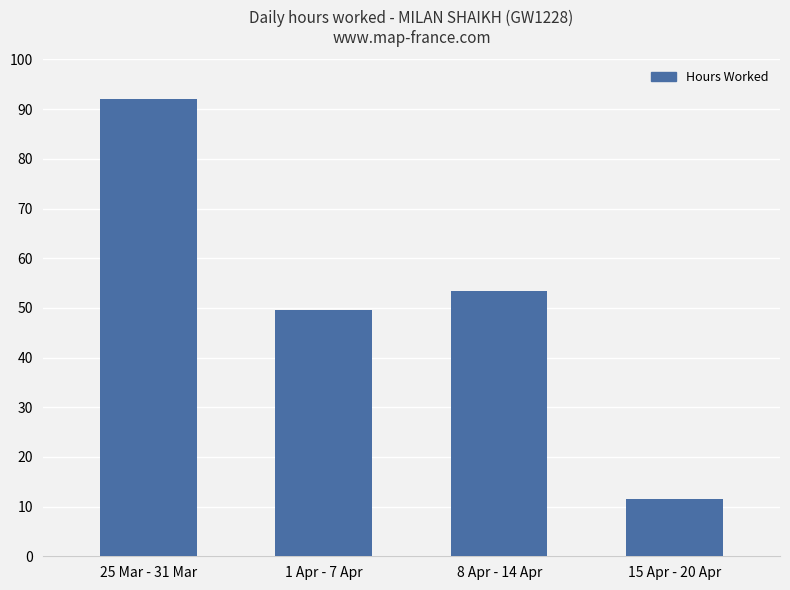

List the labels in order of value, smallest first.

15 Apr - 20 Apr, 1 Apr - 7 Apr, 8 Apr - 14 Apr, 25 Mar - 31 Mar